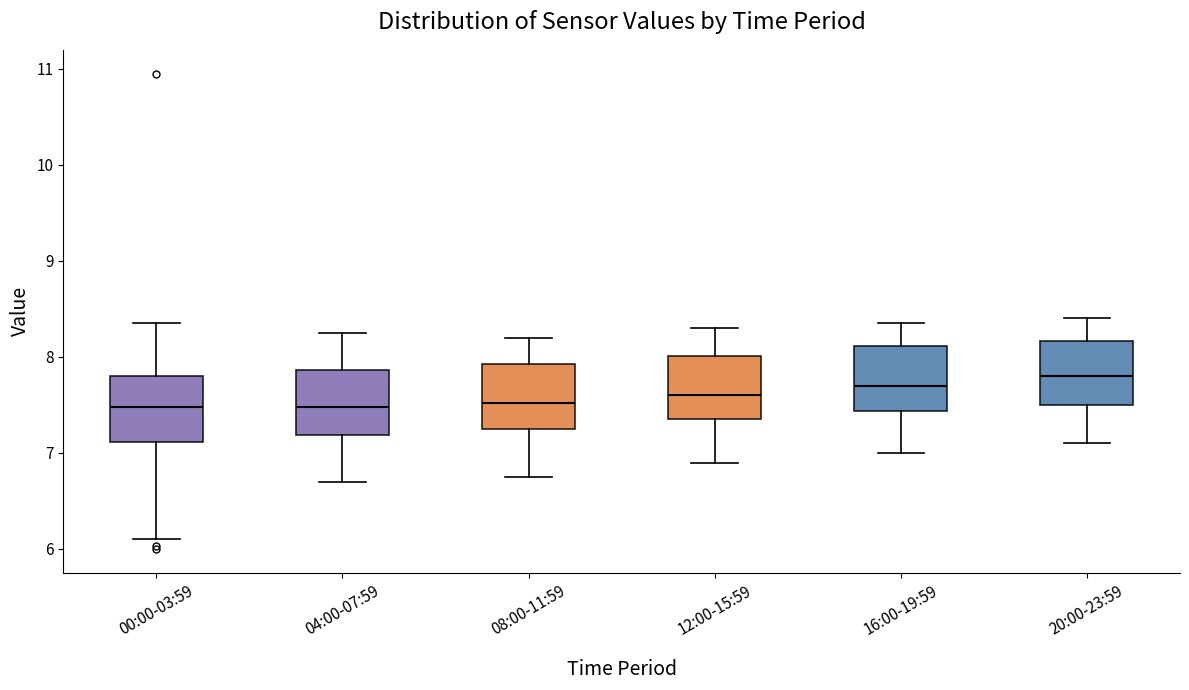

Reading left to right, read every box against the y-axis: the position of its median line, the range the box covers, and the ends of its whiskers. The values are not printed on the chart, so give them approximately, as read against the axis.

00:00-03:59: median 7.5, box 7.1 to 7.8, whiskers 6.1 to 8.4
04:00-07:59: median 7.5, box 7.2 to 7.9, whiskers 6.7 to 8.3
08:00-11:59: median 7.5, box 7.3 to 7.9, whiskers 6.8 to 8.2
12:00-15:59: median 7.6, box 7.4 to 8.0, whiskers 6.9 to 8.3
16:00-19:59: median 7.7, box 7.4 to 8.1, whiskers 7.0 to 8.4
20:00-23:59: median 7.8, box 7.5 to 8.2, whiskers 7.1 to 8.4